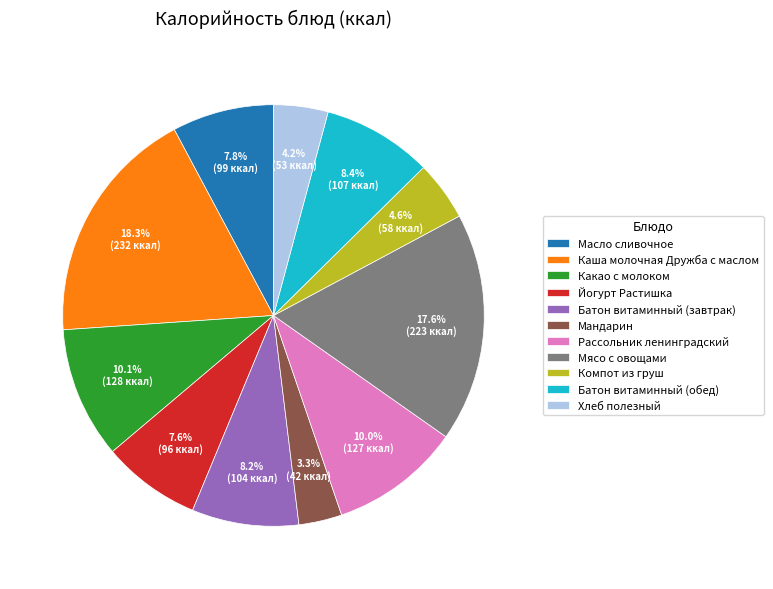

Approximately how many times larger is the value at Батон витаминный (завтрак) compared to Батон витаминный (обед)?

1.0